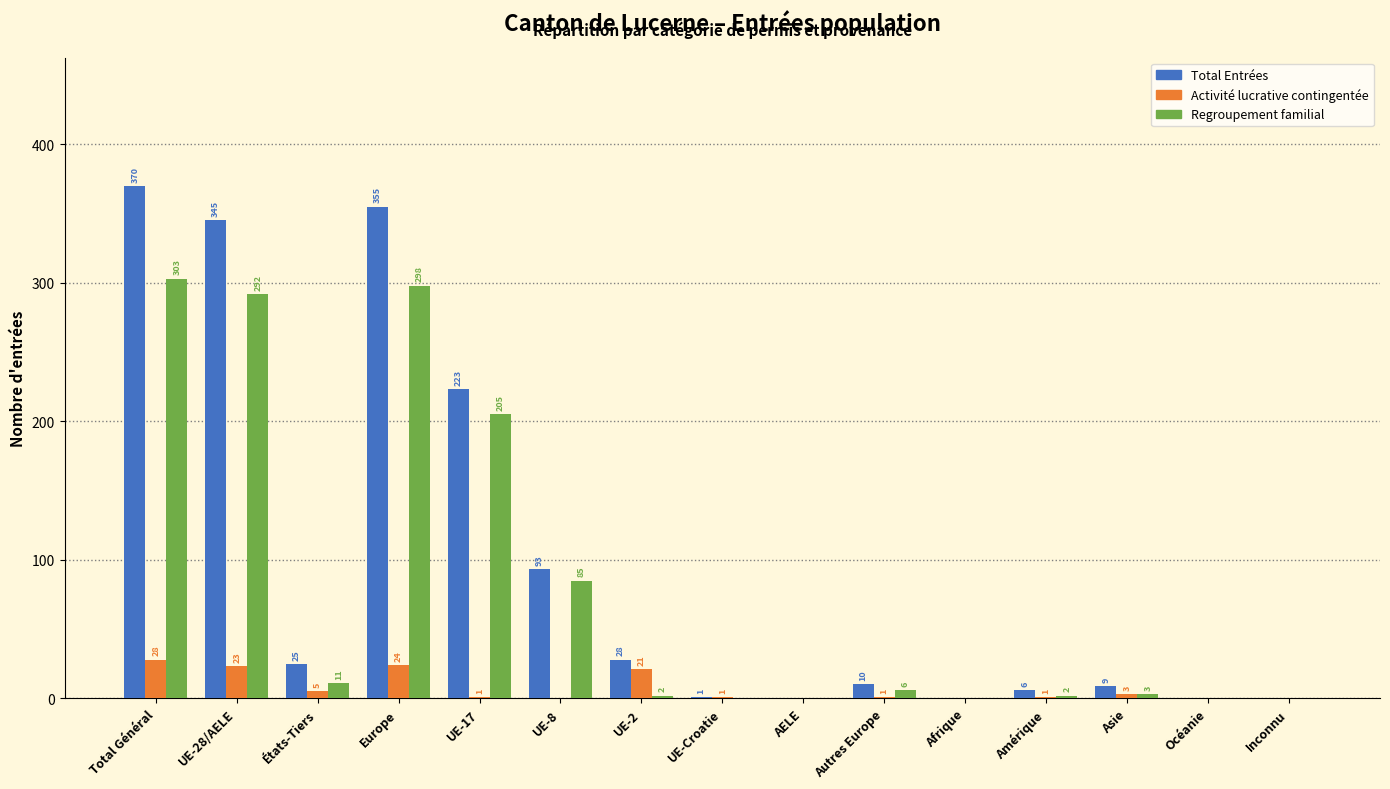

Reading left to right, transcribe all the data shown in this chart.

Total Entrées: Total Général=370	UE-28/AELE=345	États-Tiers=25	Europe=355	UE-17=223	UE-8=93	UE-2=28	UE-Croatie=1	AELE=0	Autres Europe=10	Afrique=0	Amérique=6	Asie=9	Océanie=0	Inconnu=0
Activité lucrative contingentée: Total Général=28	UE-28/AELE=23	États-Tiers=5	Europe=24	UE-17=1	UE-8=0	UE-2=21	UE-Croatie=1	AELE=0	Autres Europe=1	Afrique=0	Amérique=1	Asie=3	Océanie=0	Inconnu=0
Regroupement familial: Total Général=303	UE-28/AELE=292	États-Tiers=11	Europe=298	UE-17=205	UE-8=85	UE-2=2	UE-Croatie=0	AELE=0	Autres Europe=6	Afrique=0	Amérique=2	Asie=3	Océanie=0	Inconnu=0